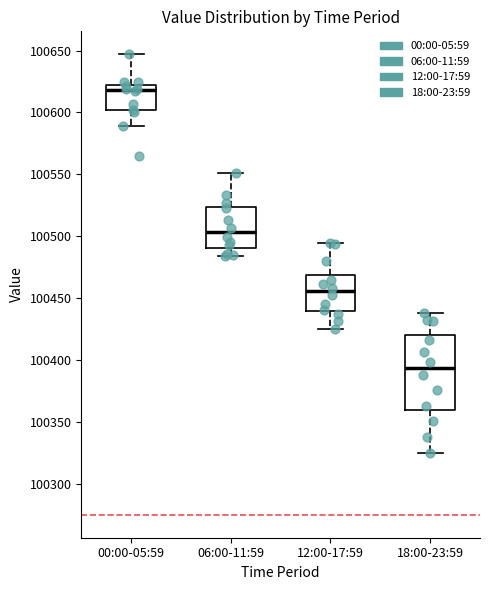

Reading left to right, transcribe this box plot: for each box, give where its median line is, the range the box spans, and where its two whiskers end, as read against the y-axis. The values are not printed on the chart, so give them approximately, as read against the axis.

00:00-05:59: median 100620 (just below the box's upper edge), box 100600 to 100620, whiskers 100590 to 100645
06:00-11:59: median 100505, box 100490 to 100525, whiskers 100485 to 100550
12:00-17:59: median 100455, box 100440 to 100470, whiskers 100425 to 100495
18:00-23:59: median 100395, box 100360 to 100420, whiskers 100325 to 100440